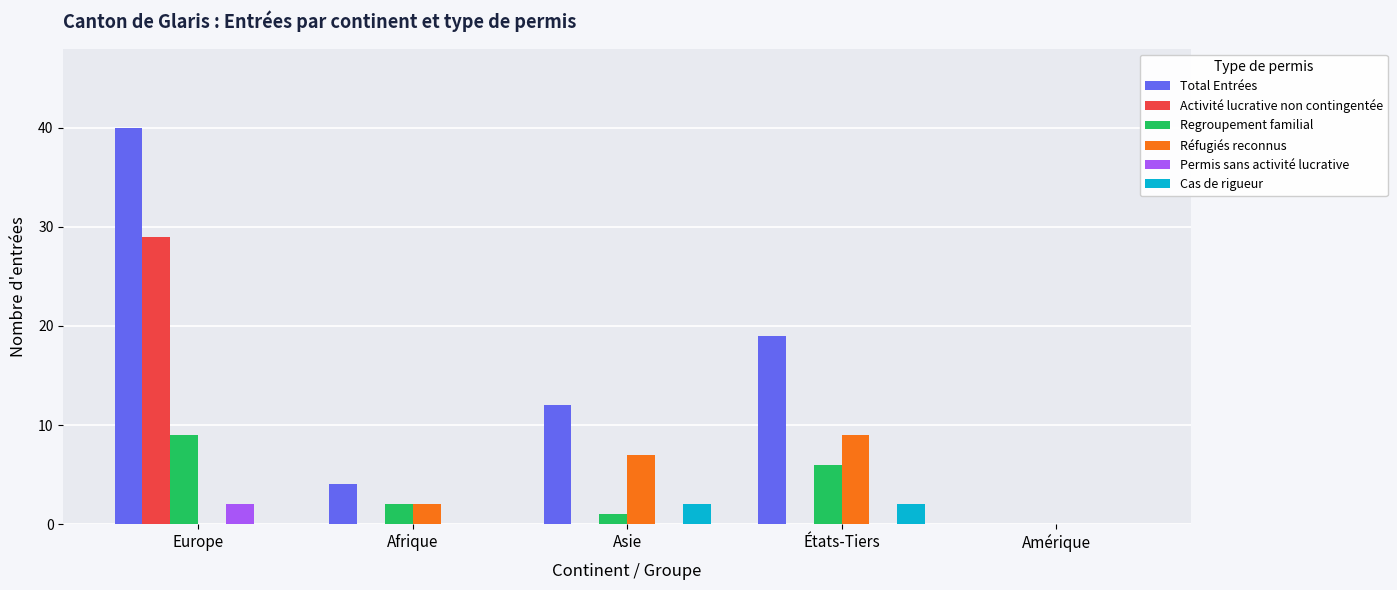

What are all the series names shown in the legend?

Total Entrées, Activité lucrative non contingentée, Regroupement familial, Réfugiés reconnus, Permis sans activité lucrative, Cas de rigueur